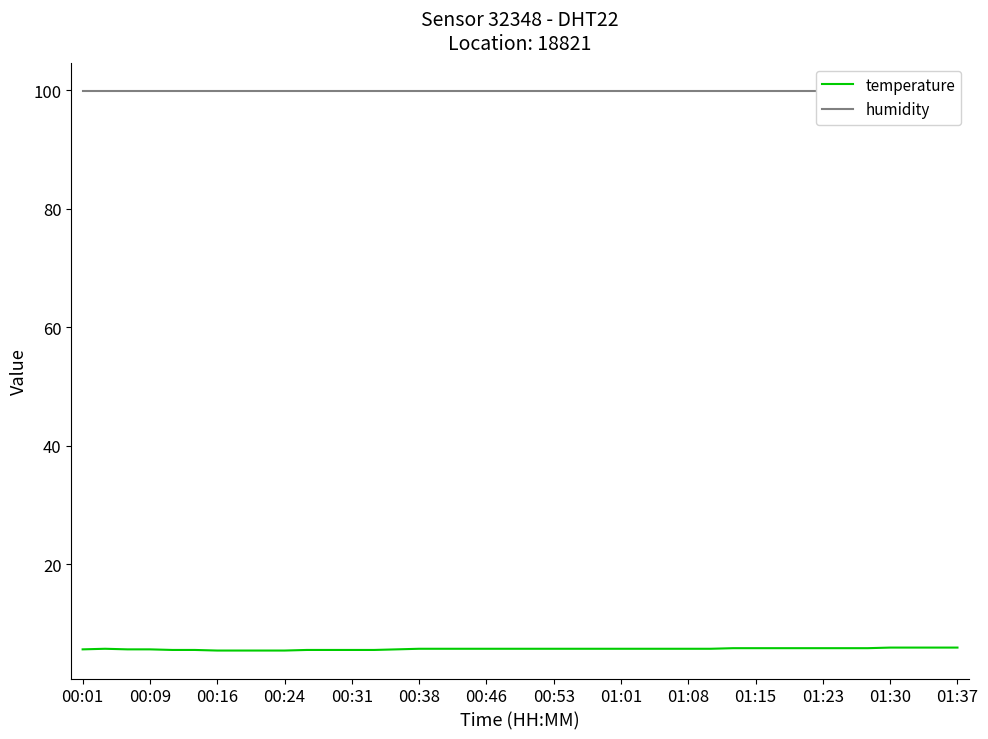

What is the maximum value shown in the chart?

99.9